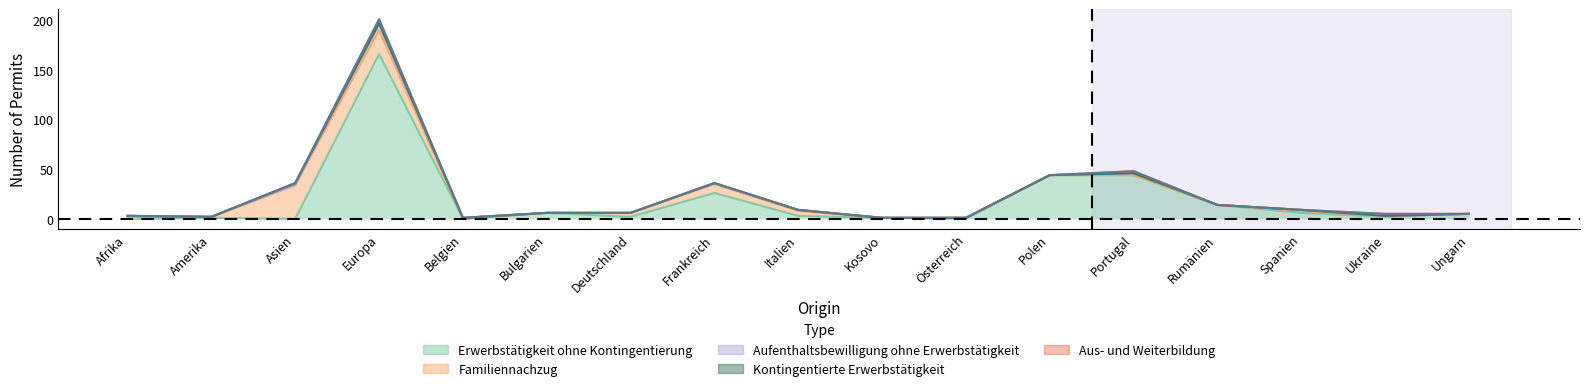

True or false: Familiennachzug has a value of 1 at 10.

True